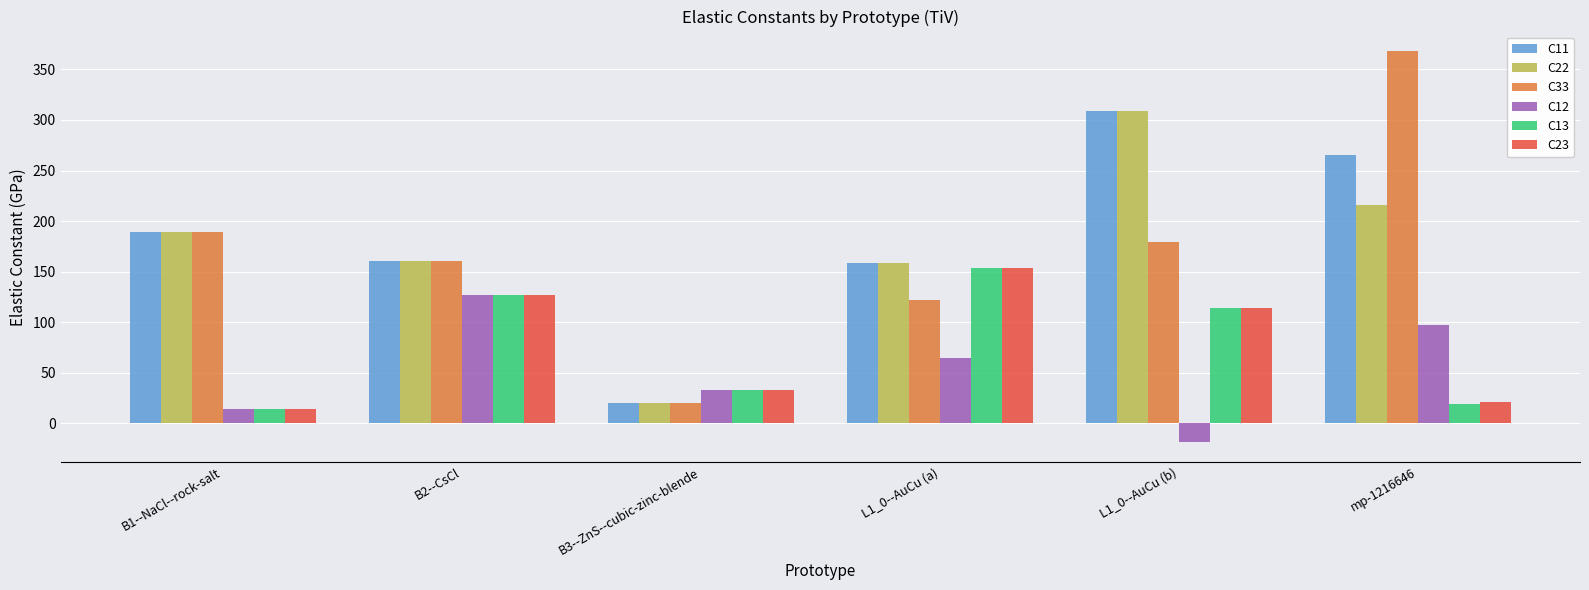

At which label does C13 first exceed 113?

B2--CsCl